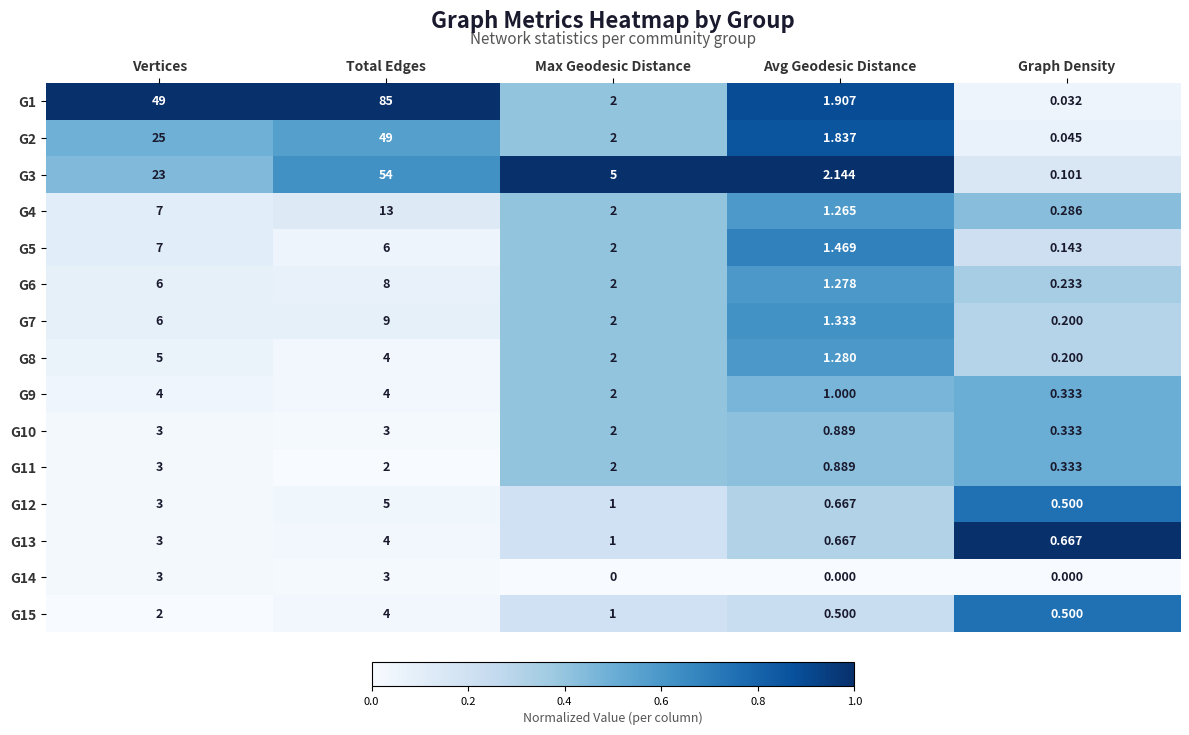

At which category is the sum across all series the highest?

Total Edges